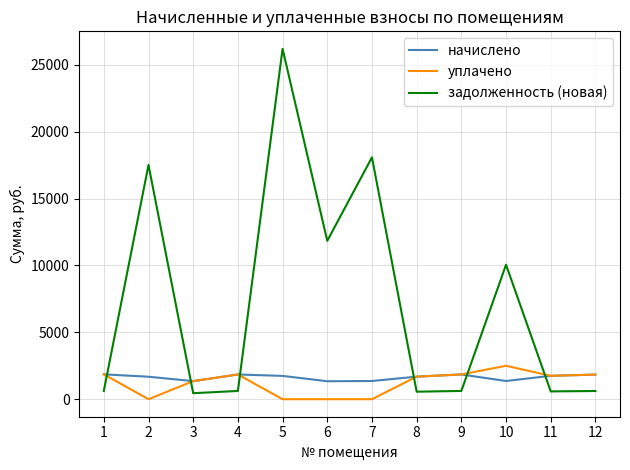

How many series are shown in this chart?

3